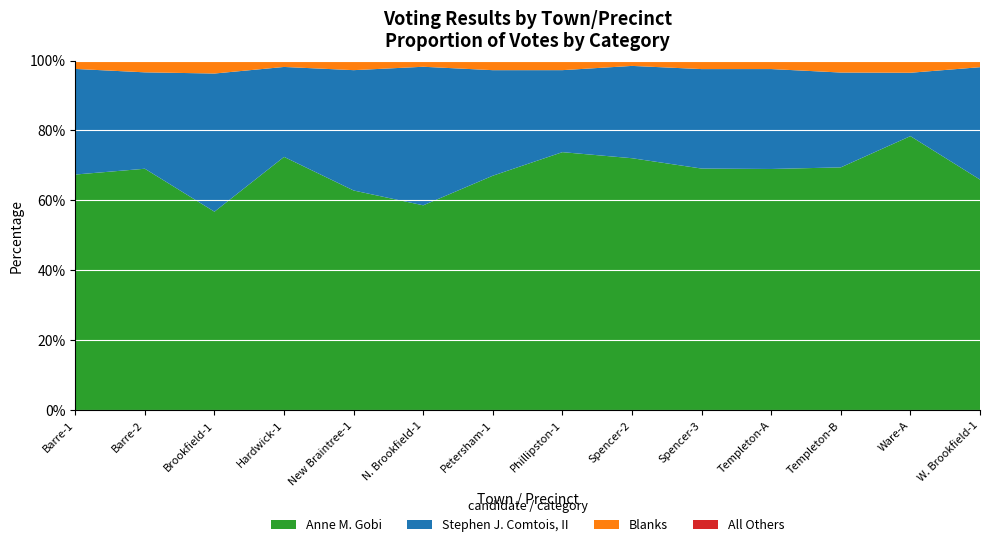

Reading left to right, transcribe all the data shown in this chart.

Anne M. Gobi: 730	634	749	789	274	1052	438	510	609	734	1046	830	740	969
Stephen J. Comtois, II: 327	253	521	280	150	711	197	162	223	302	433	324	171	472
Blanks: 25	31	47	19	12	30	18	19	12	26	36	41	33	27
All Others: 1	0	2	1	0	2	0	0	1	0	1	0	0	1